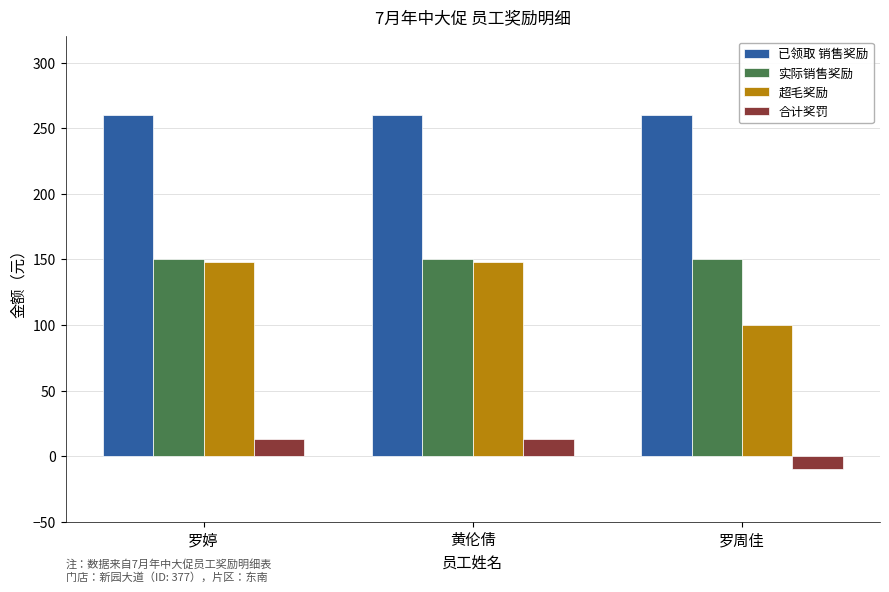

The 超毛奖励 series shows 148.1 at 黄伦倩. True or false?

True